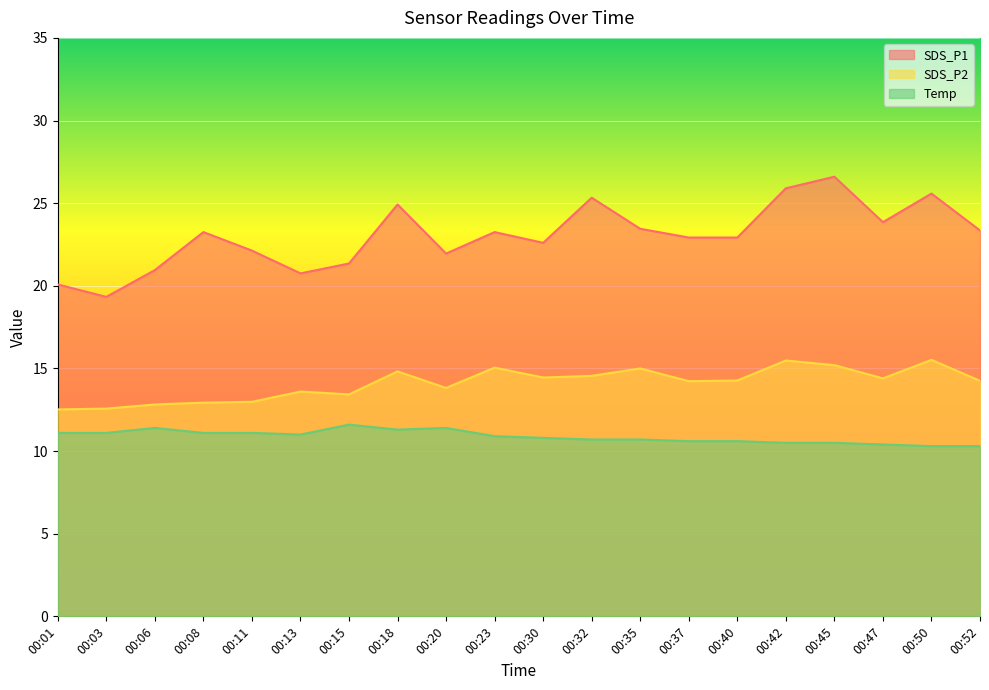

At which category does Temp reach its first local peak?

00:06